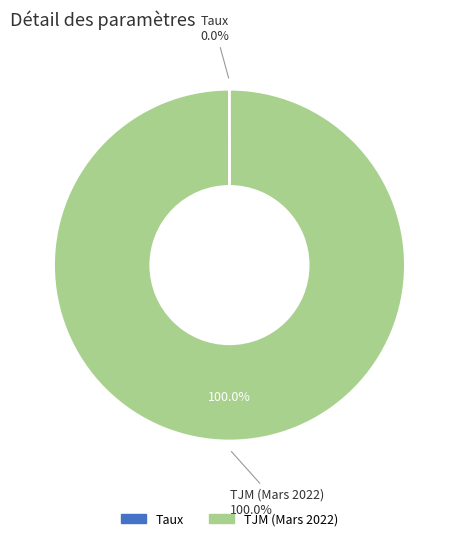

Combined, do Taux and Frais Fixe account for over 50%?

No